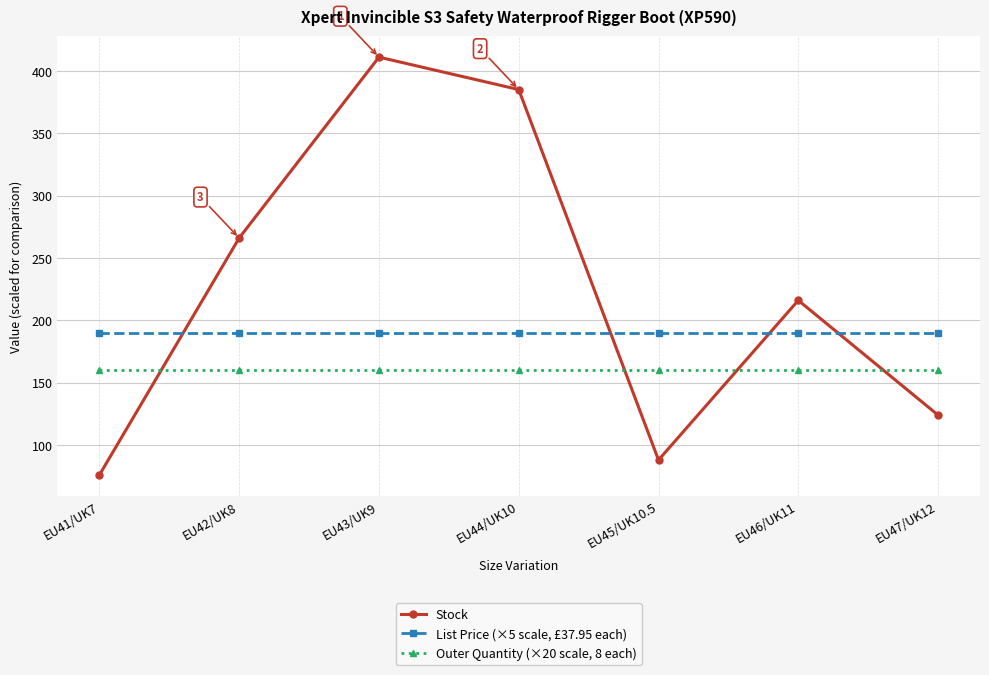

The List Price (×5 scale, £37.95 each) series shows 189.8 at EU41/UK7. True or false?

True